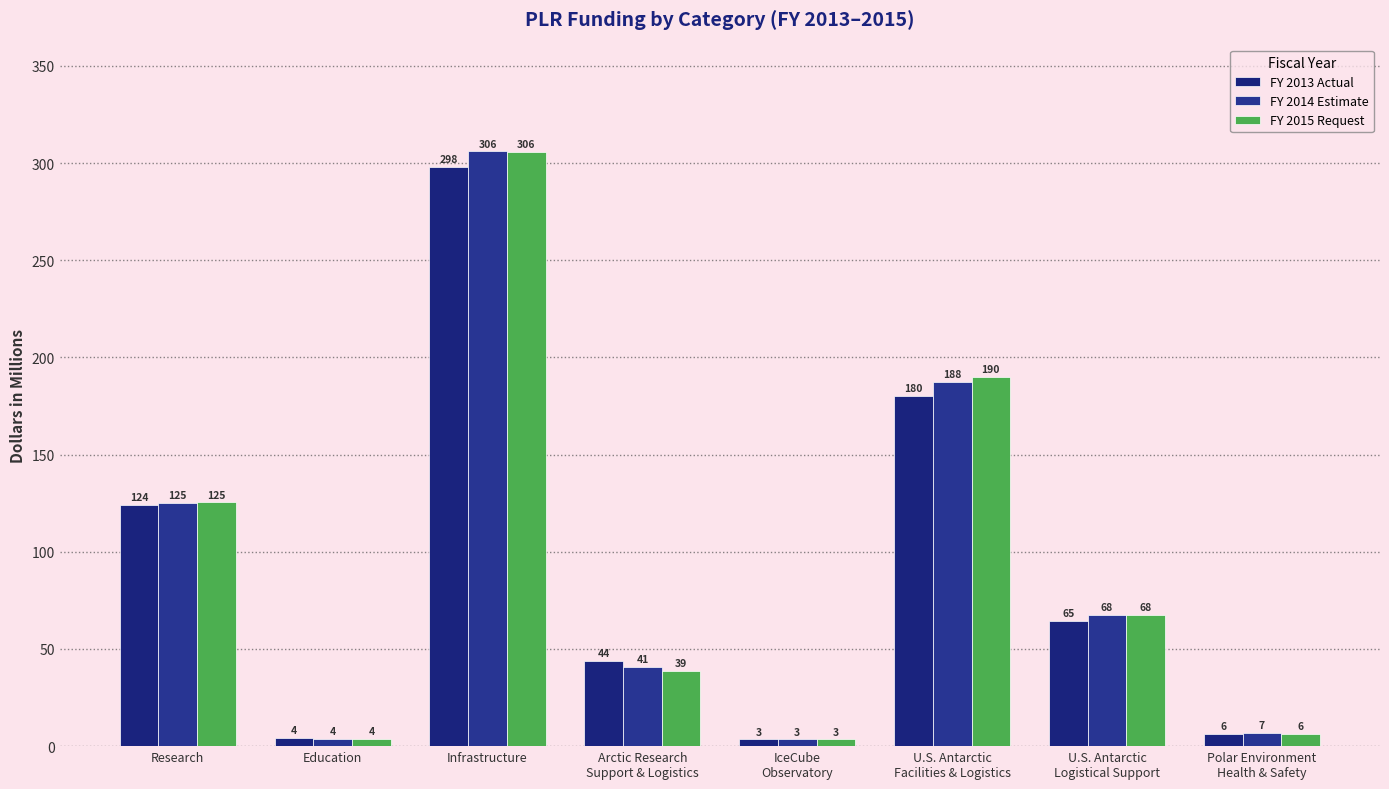

Is it true that FY 2014 Estimate equals 67.5 at U.S. Antarctic
Logistical Support?

True